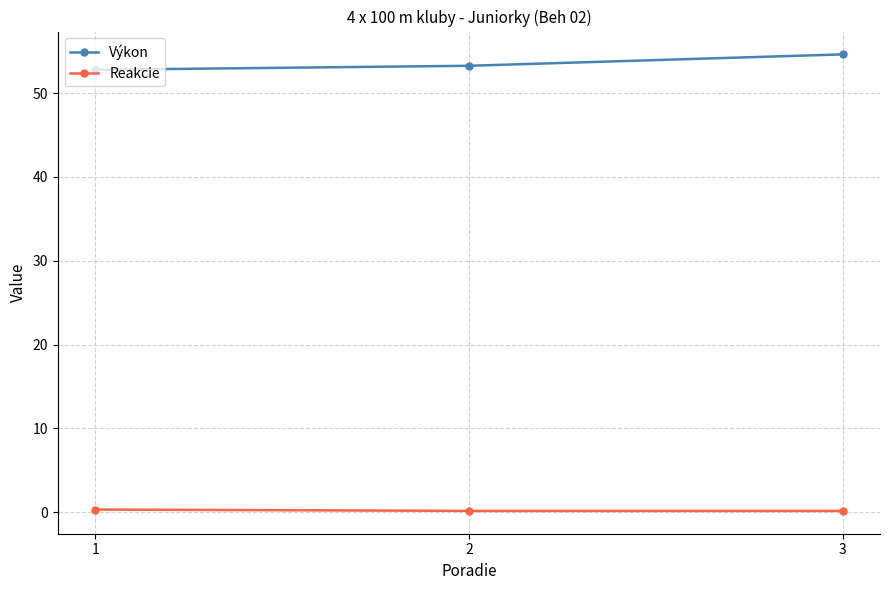

The Výkon series shows 54.6 at 3. True or false?

True